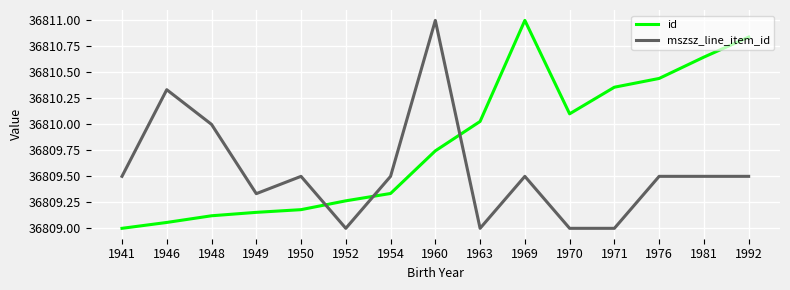

Does the chart have visible grid lines?

Yes